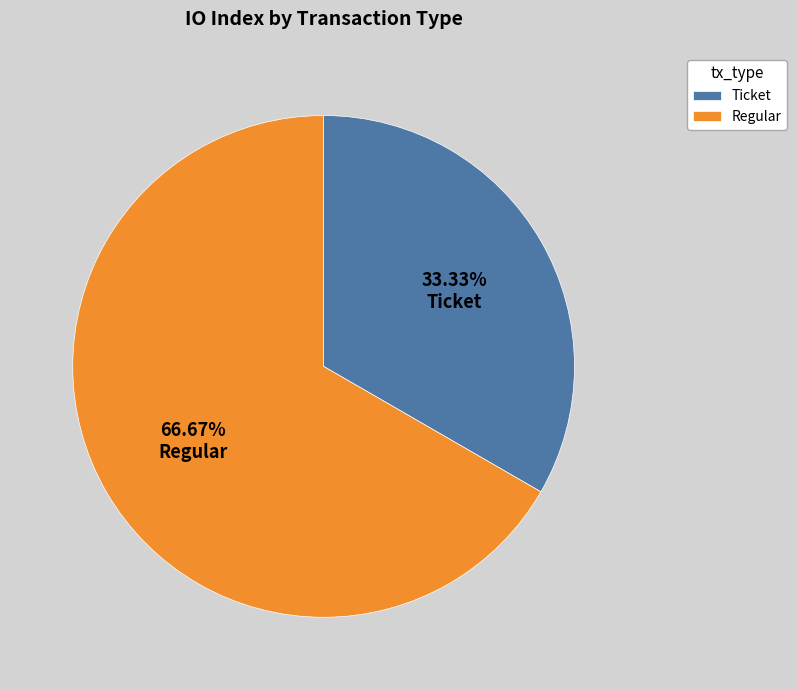

Is Regular the majority of the pie?

Yes